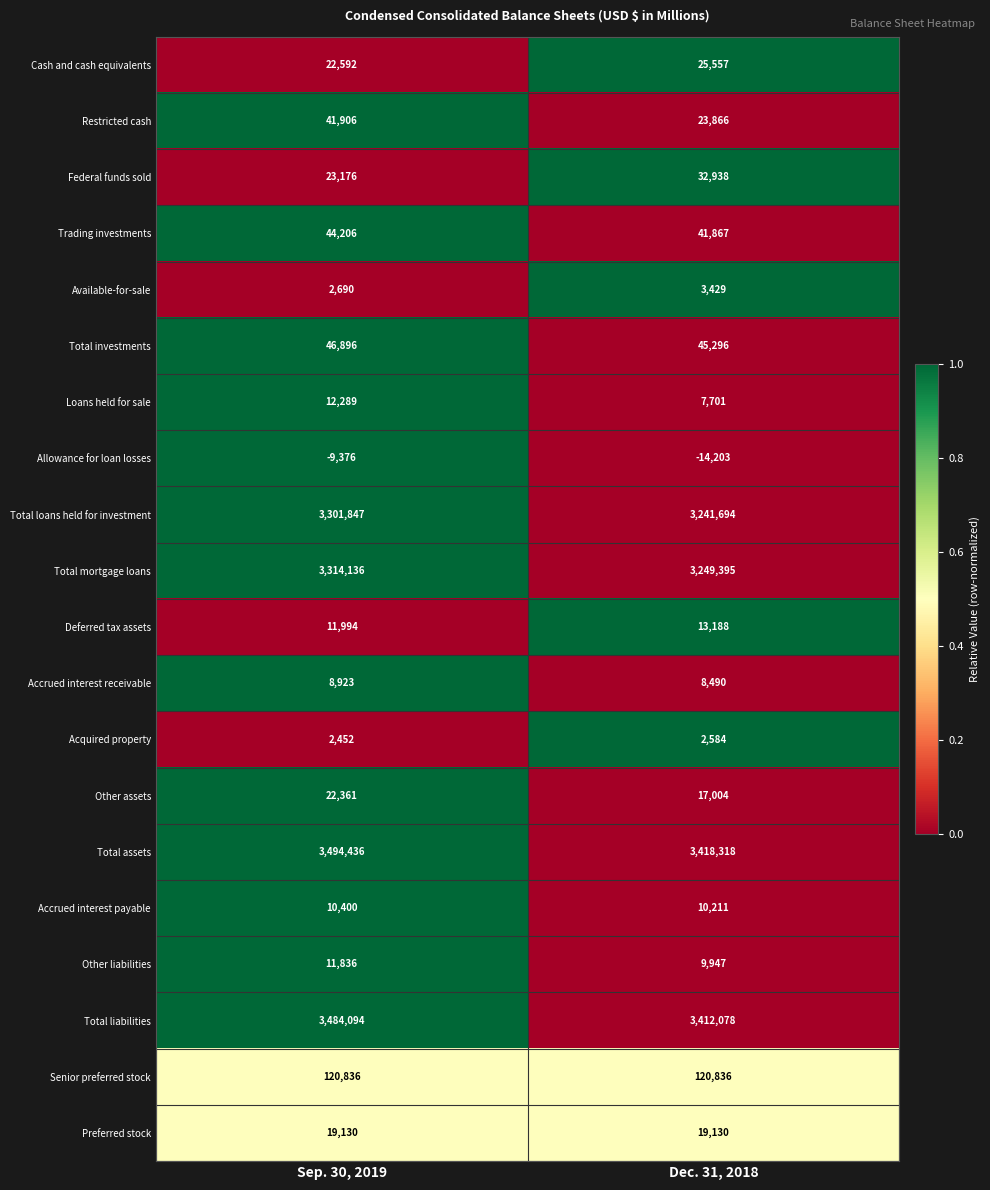

The value of Total investments at Dec. 31, 2018 is 45296. True or false?

True